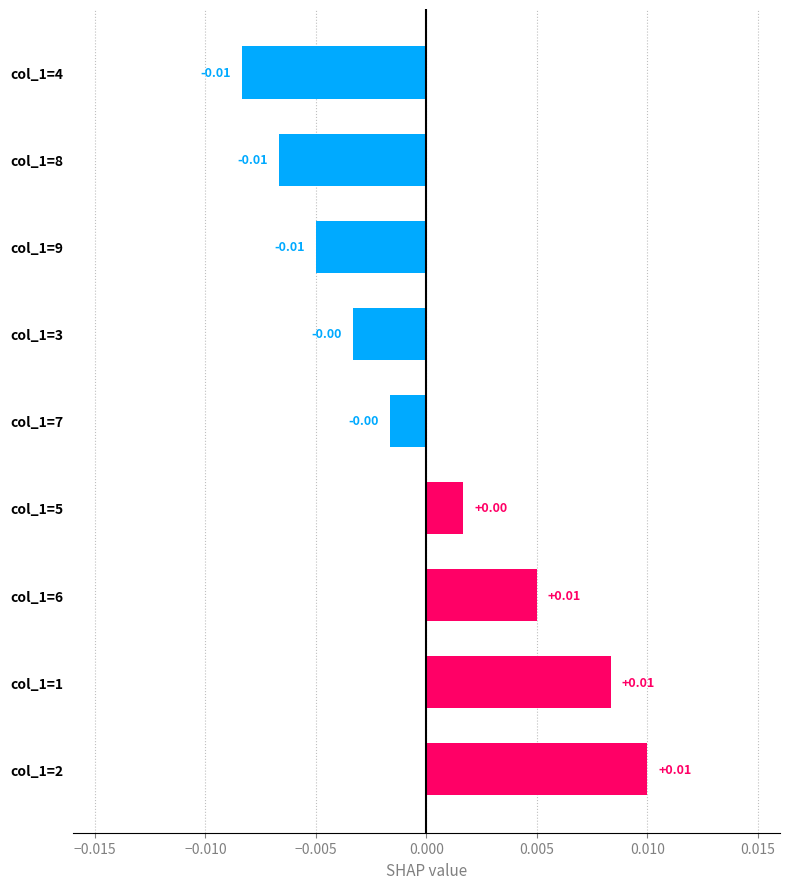

Which has a higher value, col_1=5 or col_1=8?

col_1=5